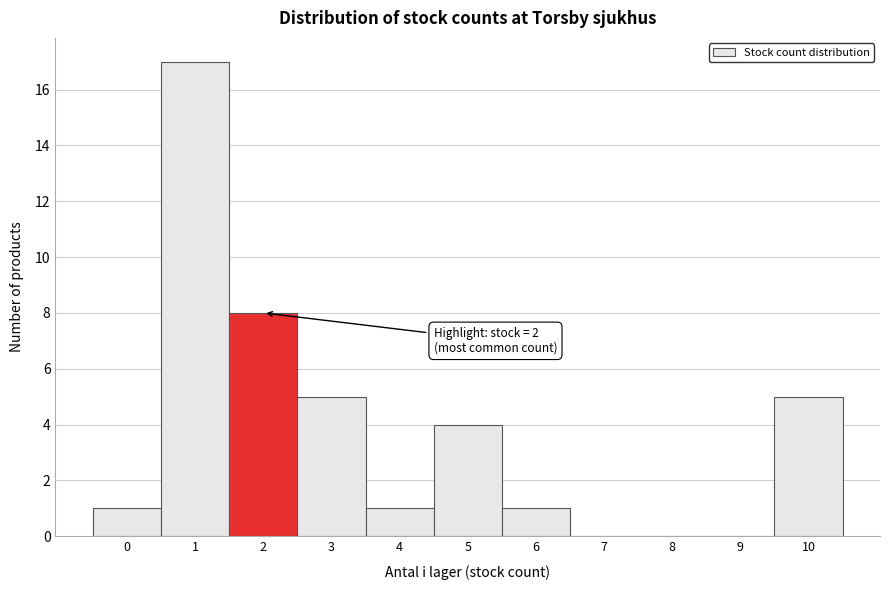

Reading left to right, what are all the values shown in this chart?

0=1	1=17	2=8	3=5	4=1	5=4	6=1	7=0	8=0	9=0	10=5